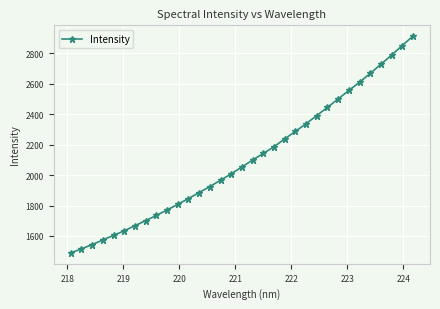

What is the value of the 20th point from the left?

2186.6